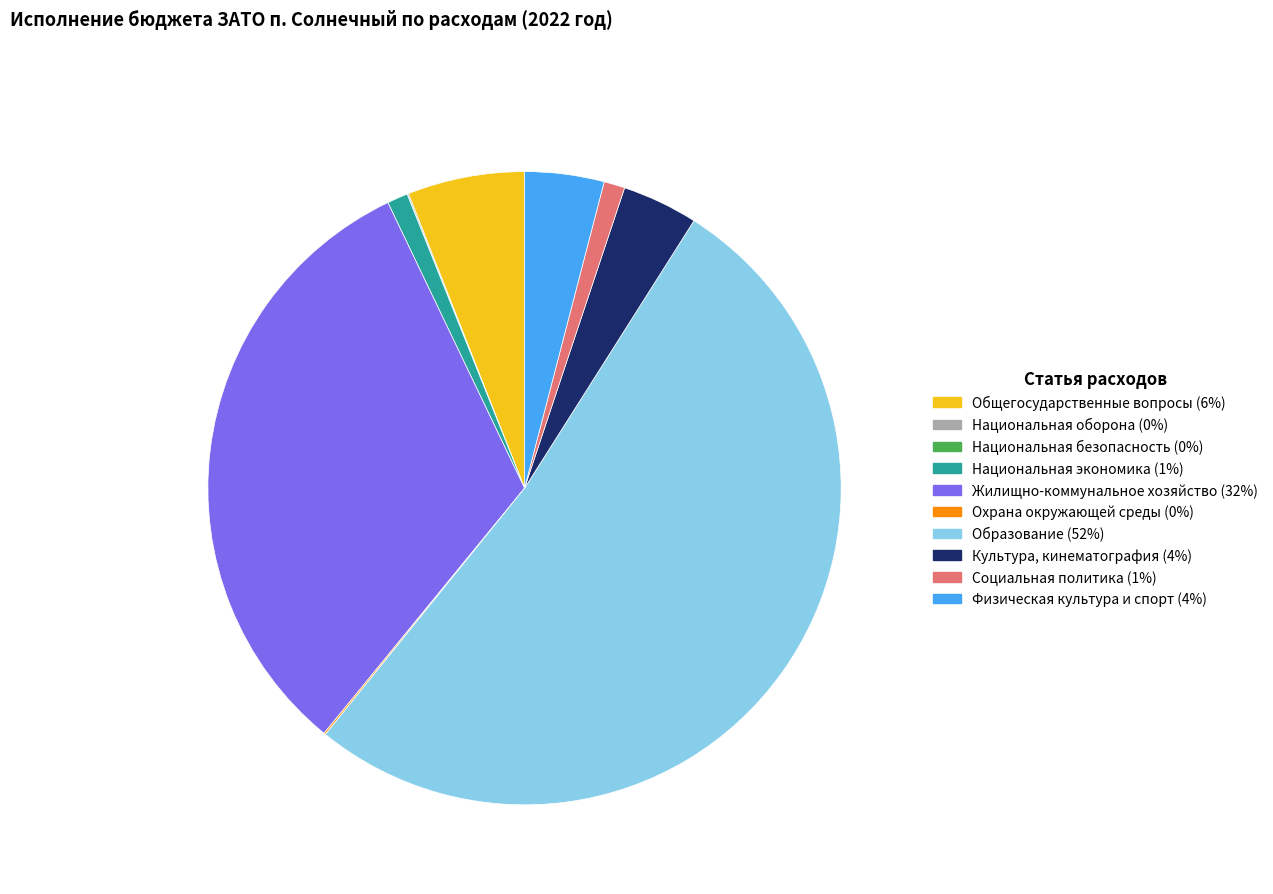

Is the sum of Культура, кинематография (4%) and Социальная политика (1%) greater than half?

No